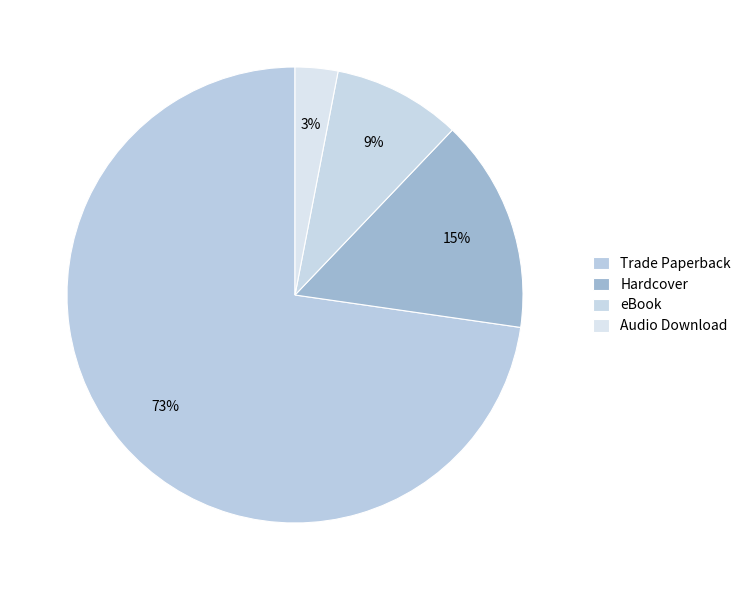

Is it true that eBook is 9% of the pie?

True